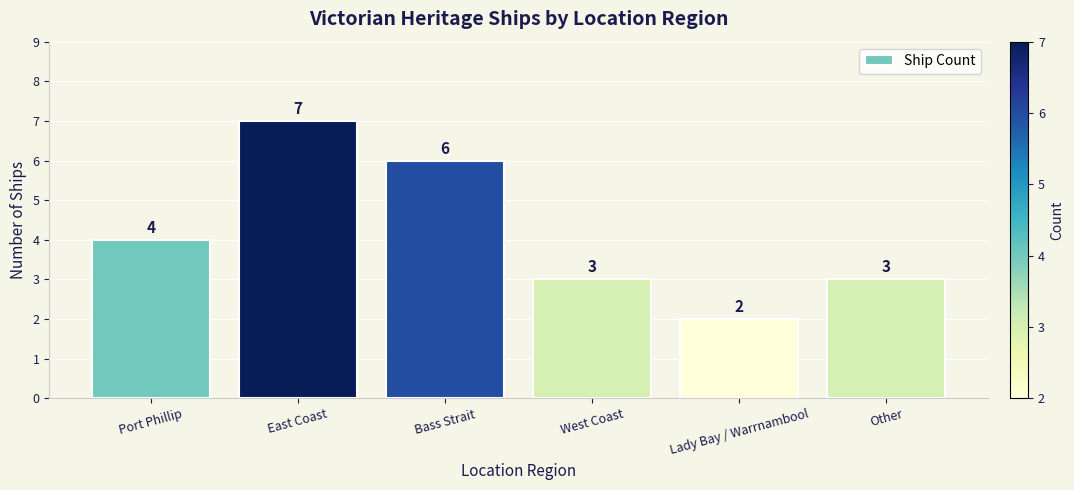

Which has a higher value, Port Phillip or Lady Bay / Warrnambool?

Port Phillip